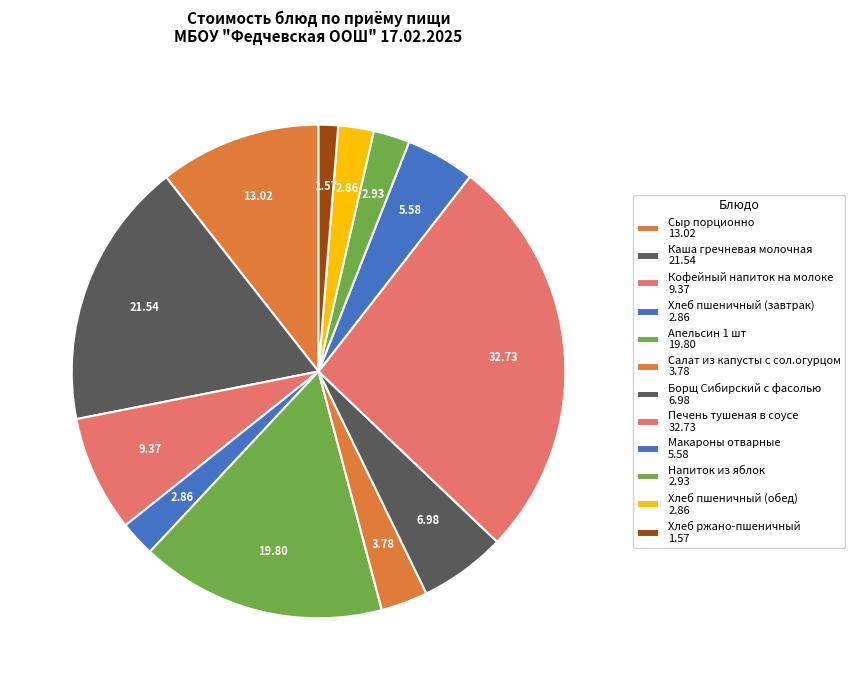

To the nearest percent, what is the difference between the largest and smallest slice percentages?

25%